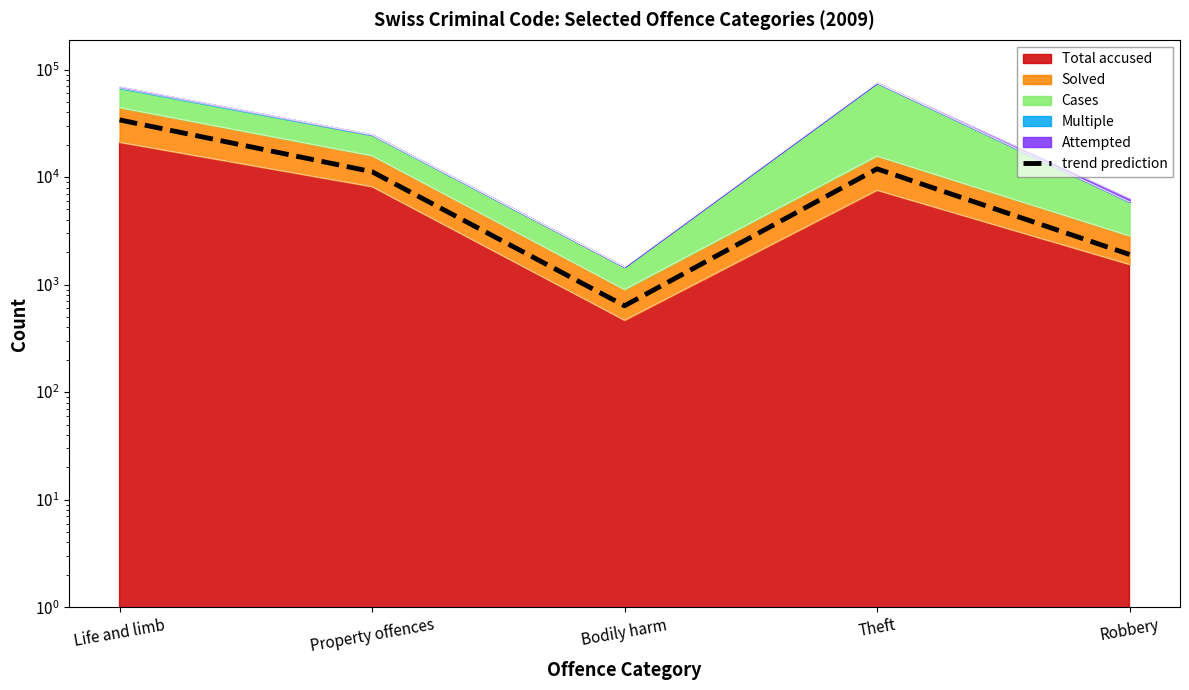

What is the ratio of the value at Bodily harm to the value at Theft?

0.1